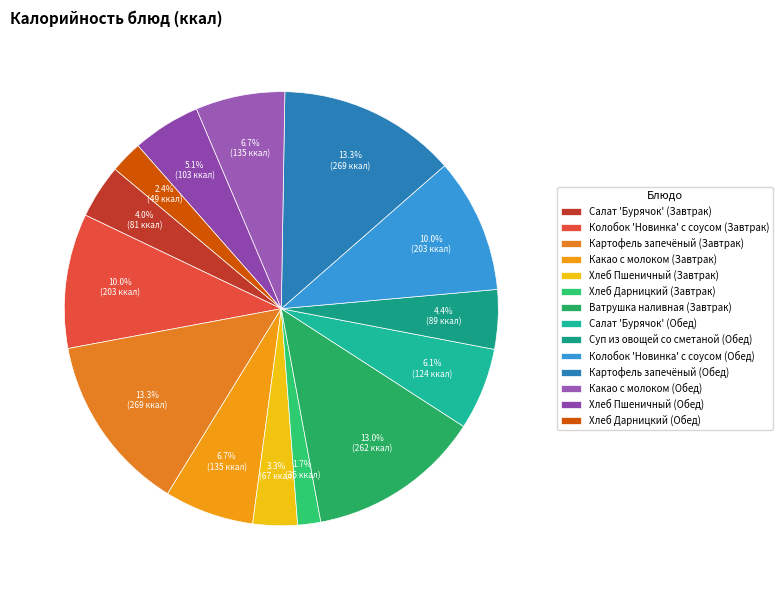

To the nearest percent, what is the combined percentage of Ватрушка наливная (Завтрак) and Какао с молоком (Обед)?

20%